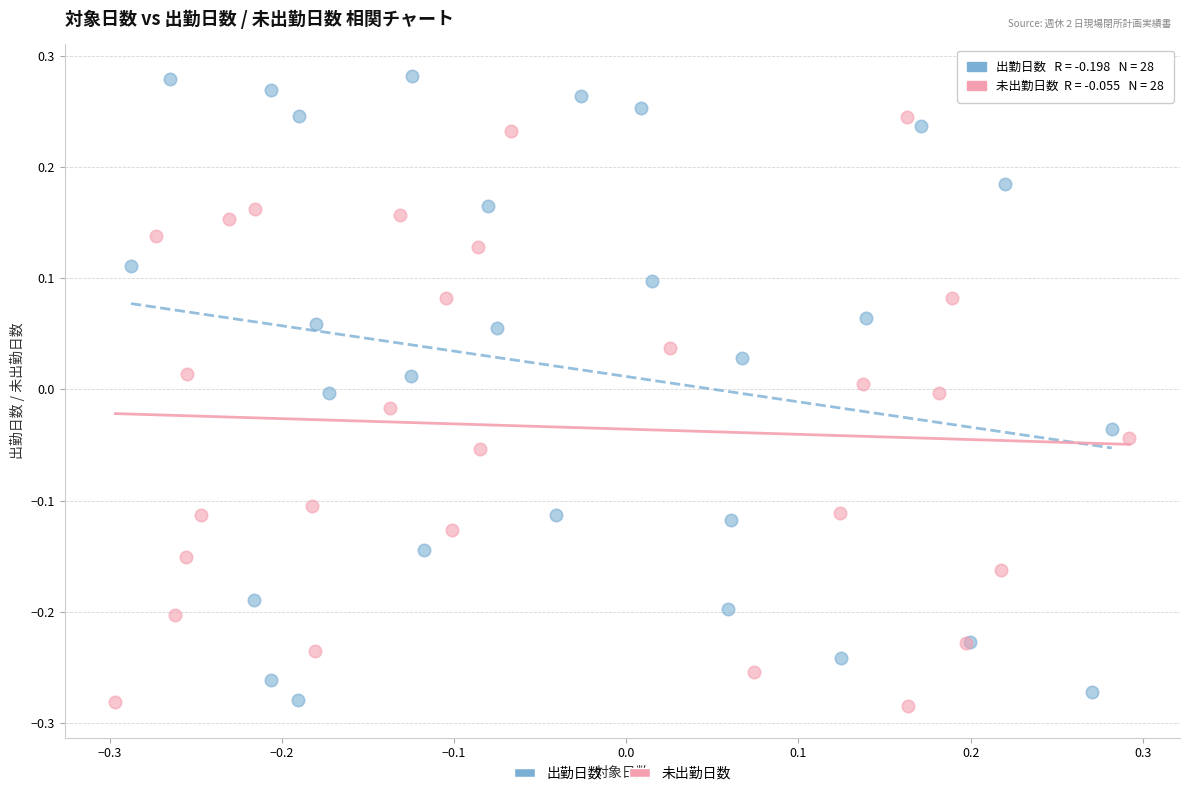

Which series has the widest spread of Y values?

出勤日数